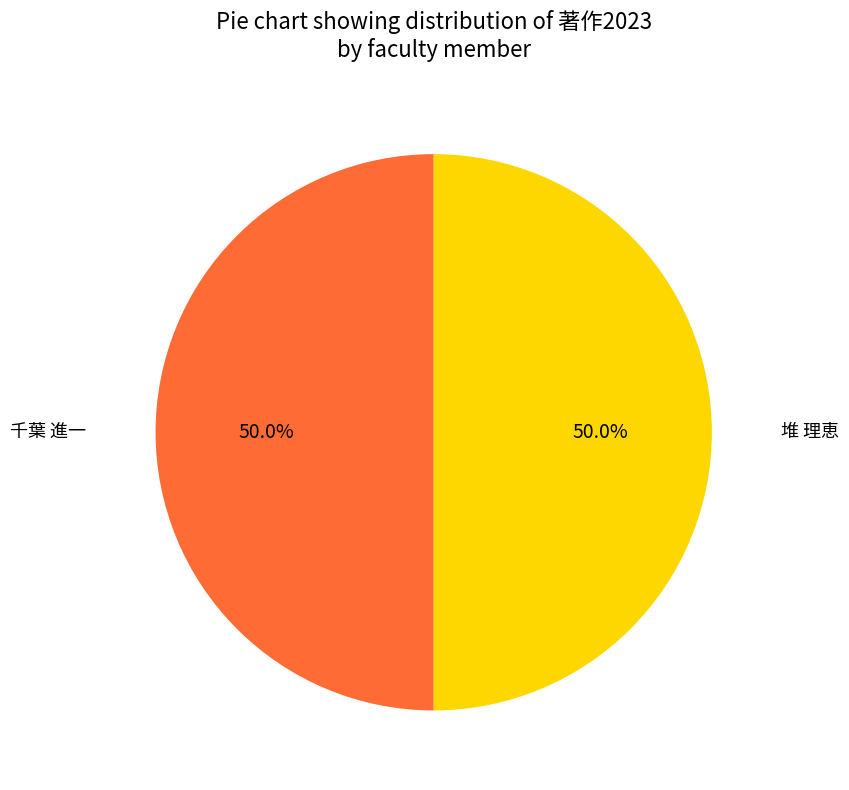

Count the number of slices in the pie.

2